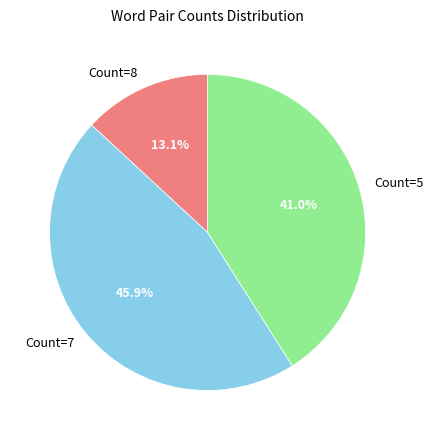

Do Count=5 and Count=8 together represent more than half of the pie?

Yes